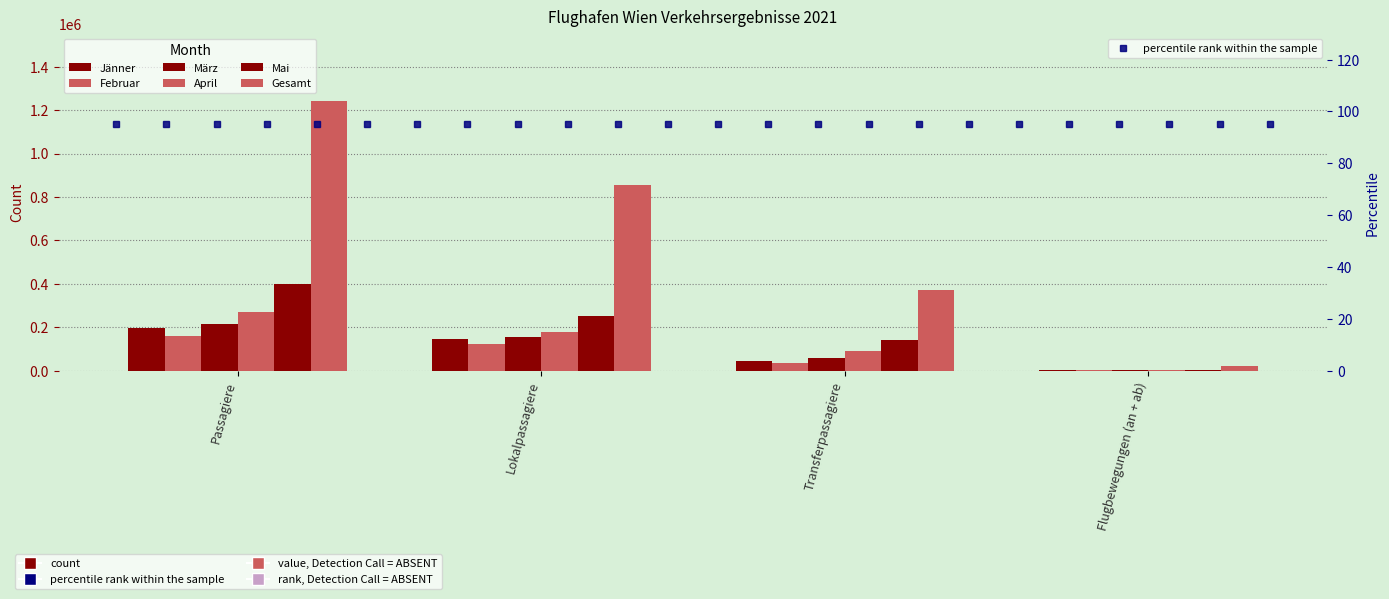

What are all the series names shown in the legend?

Jänner, Februar, März, April, Mai, Gesamt